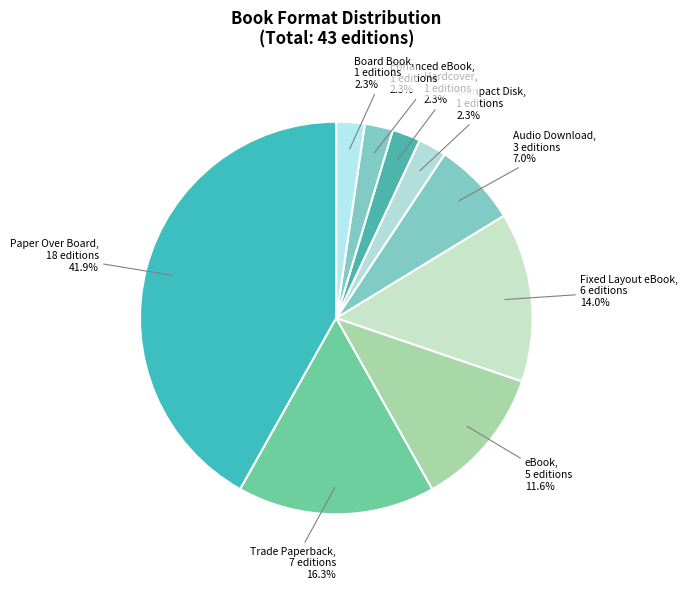

The Hardcover slice represents 2% of the pie. True or false?

True